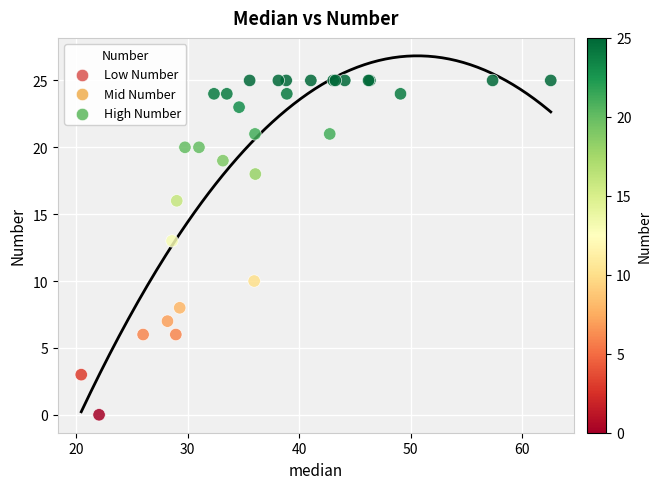

What Y value in the scatter plot is closest to 12?

13